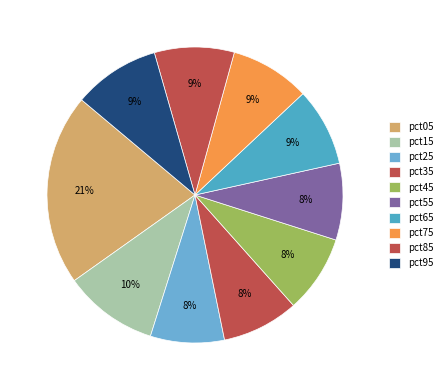

Count the number of slices in the pie.

10